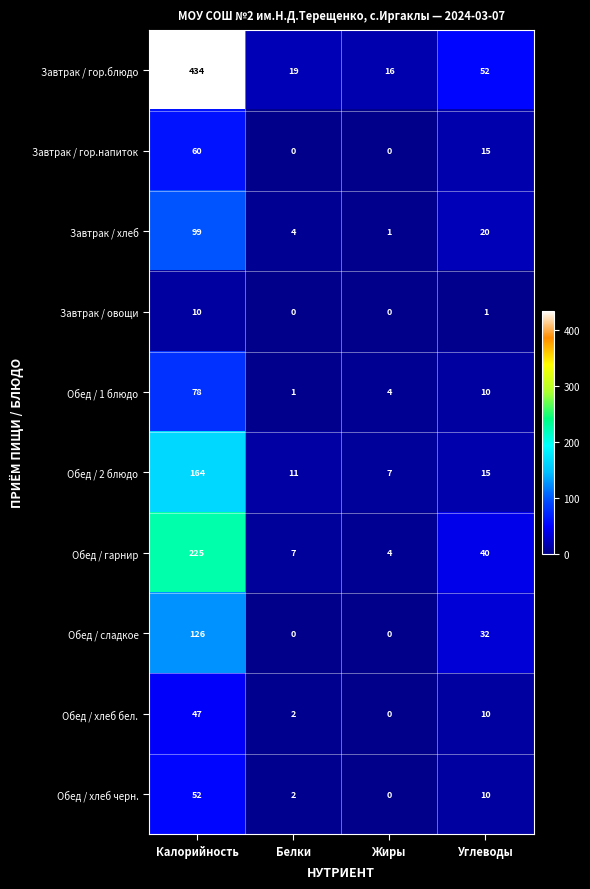

What is the spread (max minus min) of values at Калорийность?

424